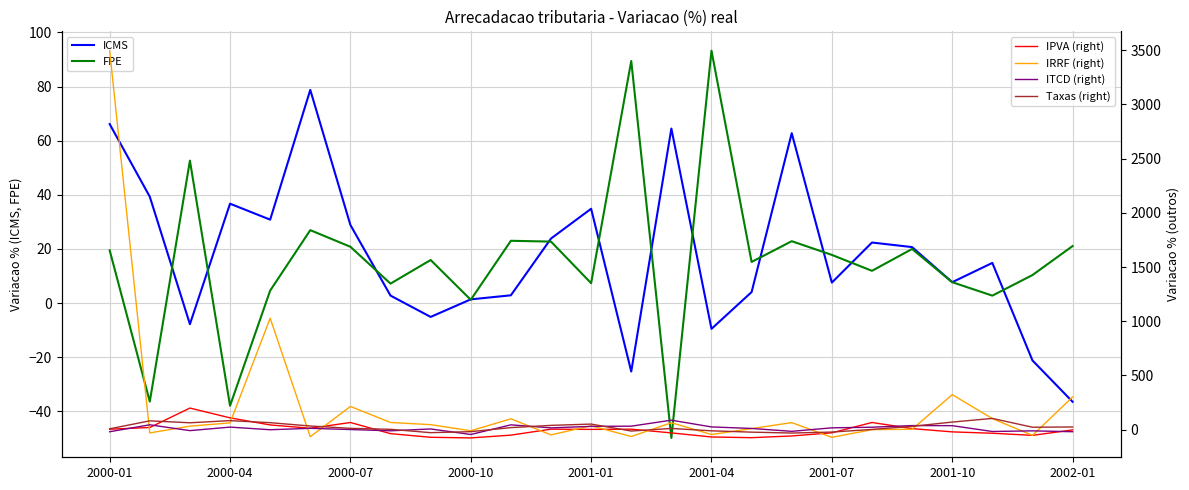

What value does the ICMS series have at 2001-04?

-9.5